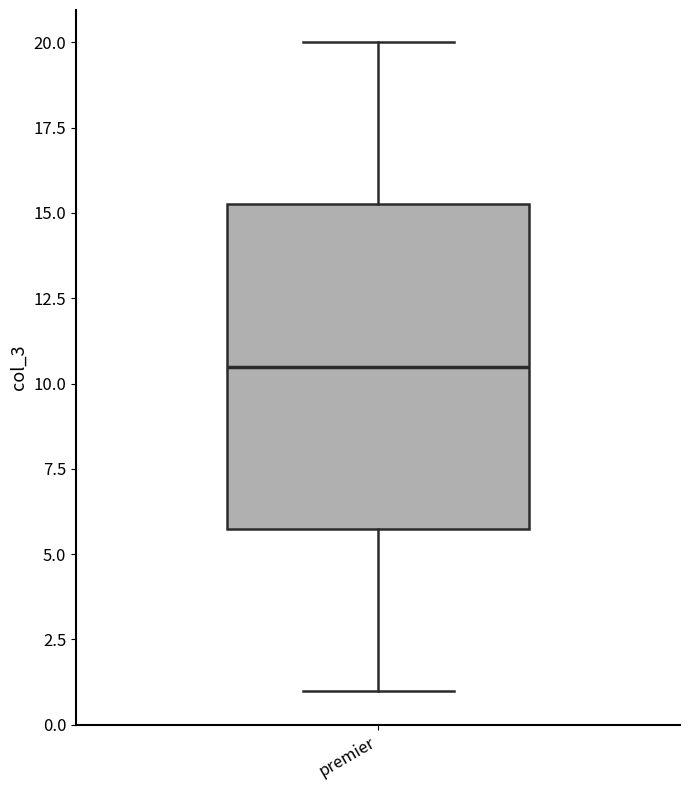

Read this box plot against the y-axis: the position of the median line, the range covered by the box, and the ends of both whiskers. The values are not printed on the chart, so give them approximately, as read against the axis.

median 10.5, box 6.0 to 15.5, whiskers 1.0 to 20.0